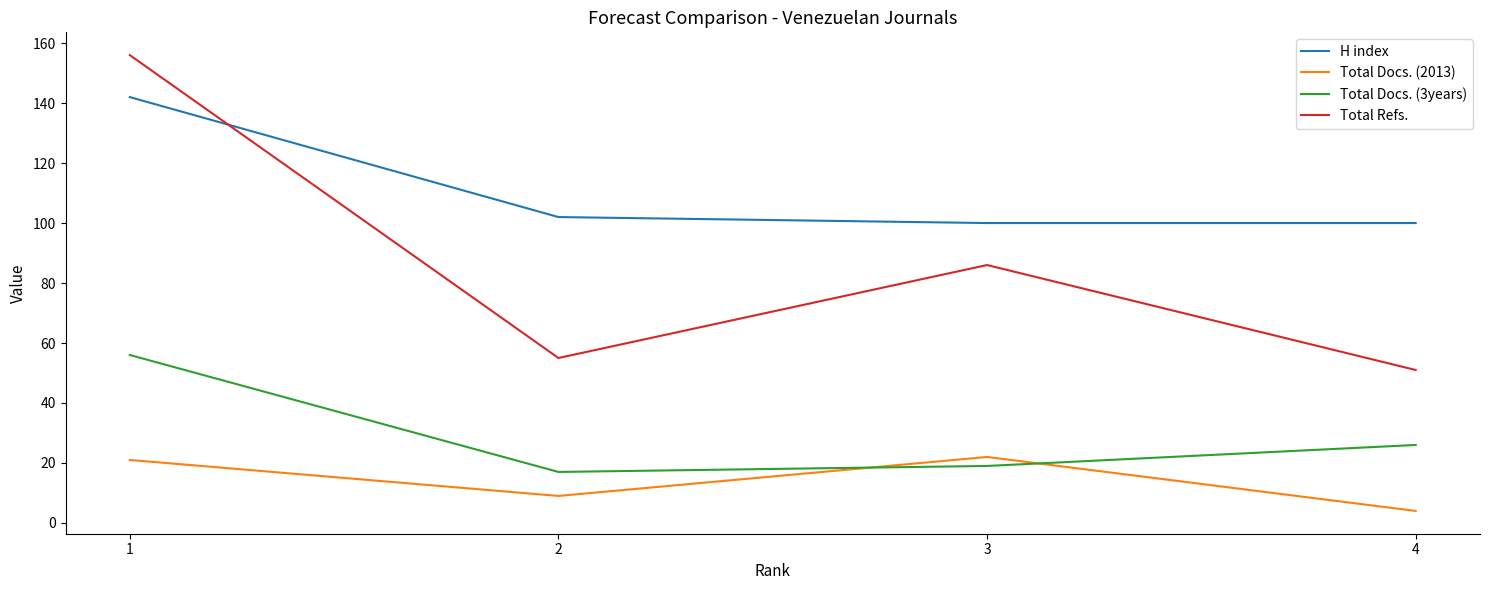

Does the chart display data point markers on the line(s)?

No